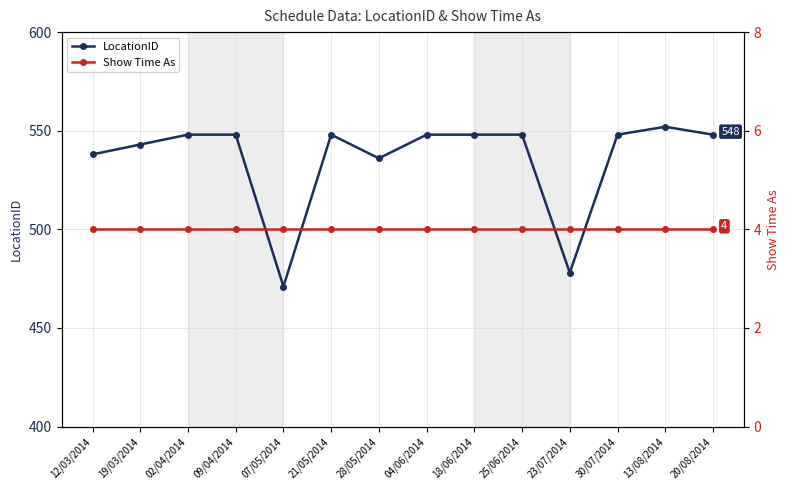

What are all the series names shown in the legend?

LocationID, Show Time As